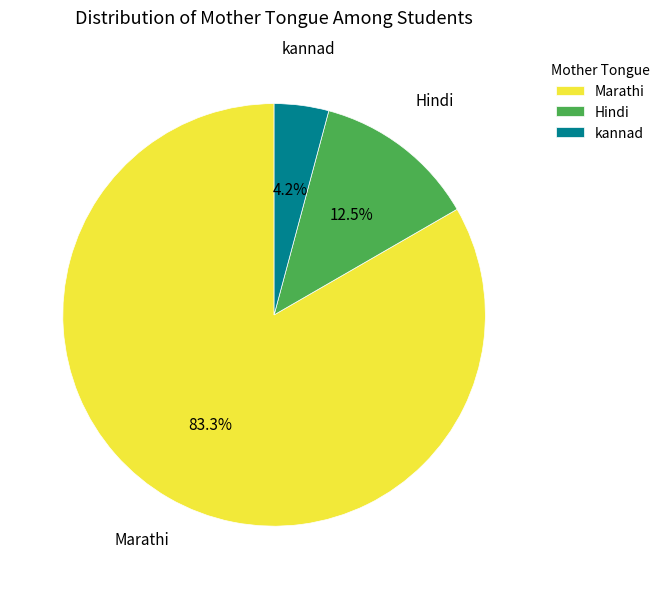

Approximately how many times larger is the value at kannad compared to Marathi?

0.1